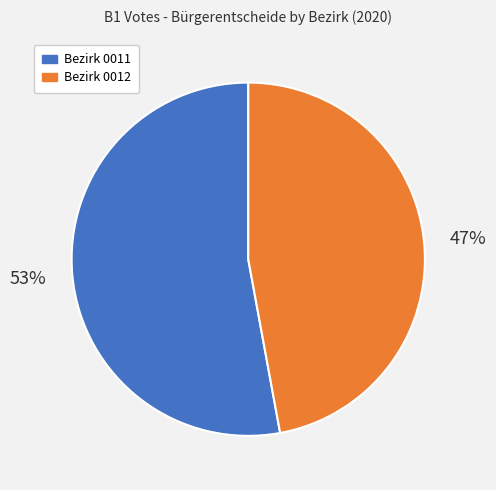

How many segments does this pie chart have?

2